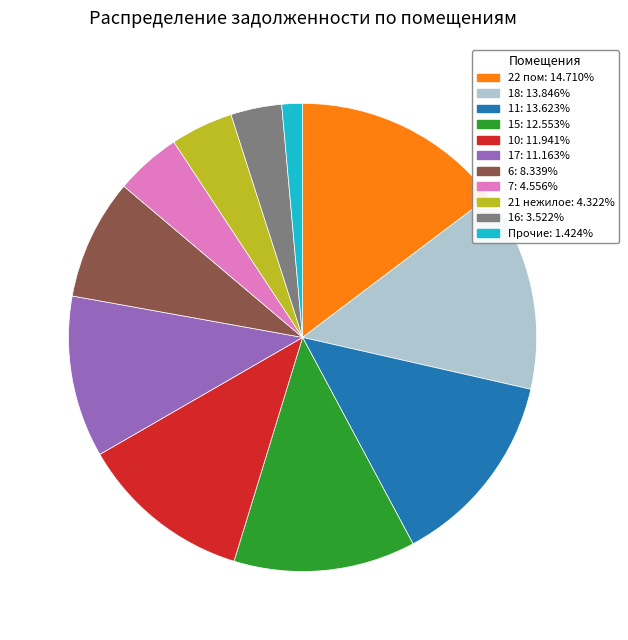

Is there any slice that represents more than half of the pie?

No